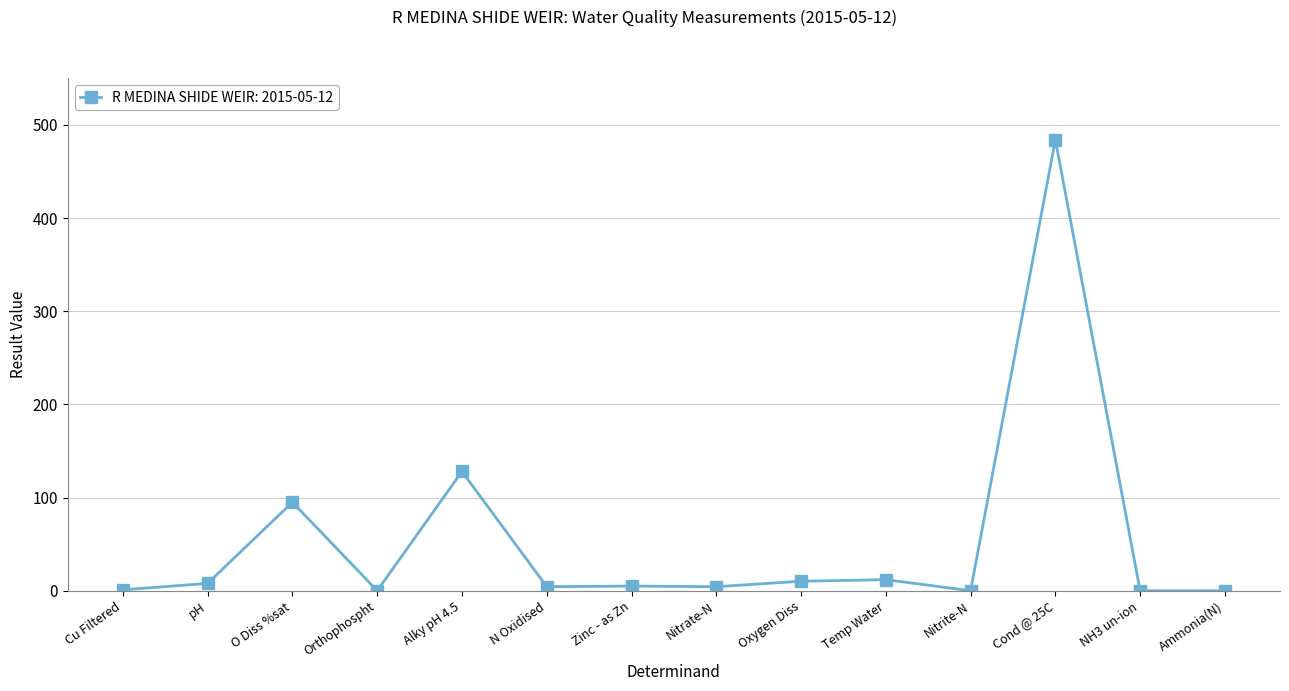

What is the average value?

53.7